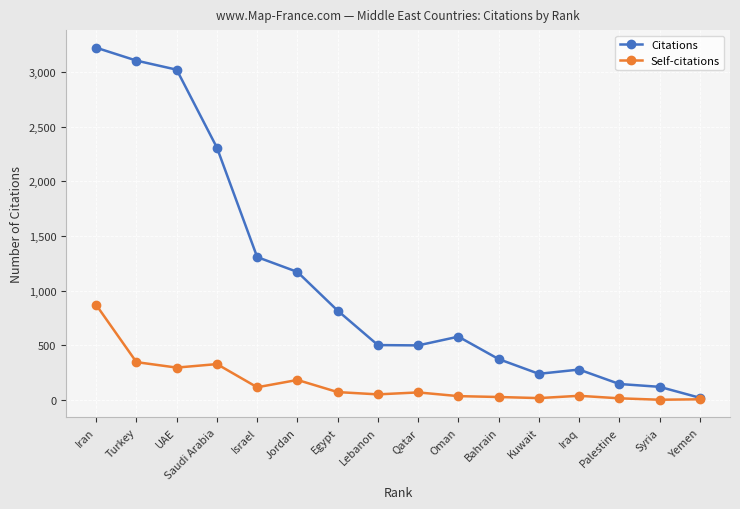

Rank the series at Kuwait from lowest to highest value.

Self-citations, Citations